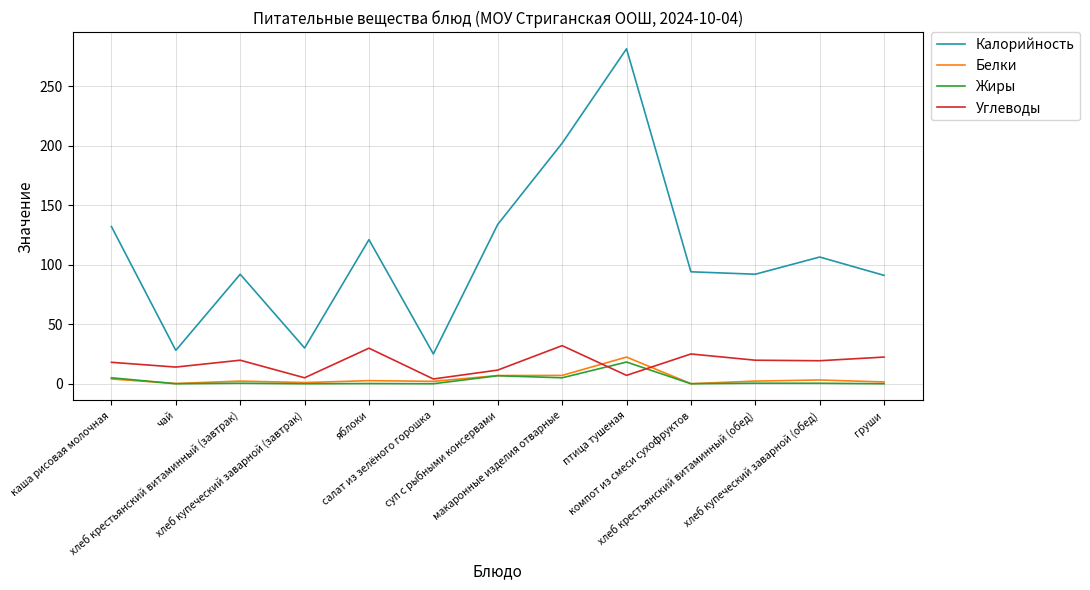

What is the lowest value of the Углеводы series?

4.0